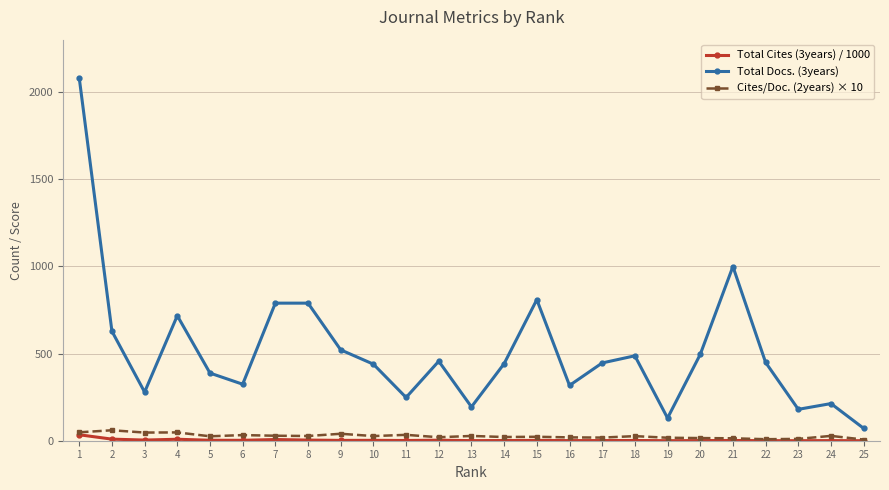

What is the total value across all series at 4?

773.0